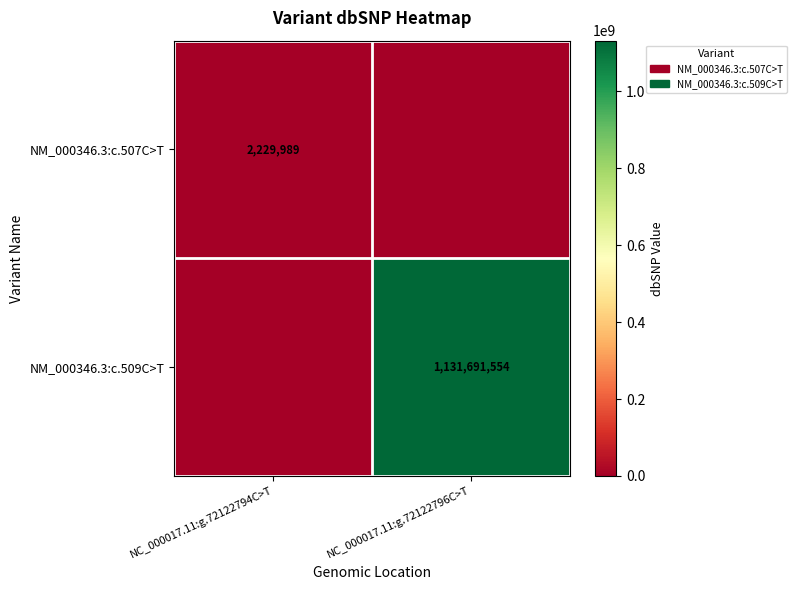

The value of NM_000346.3:c.509C>T at NC_000017.11:g.72122796C>T is 1644047614. True or false?

False